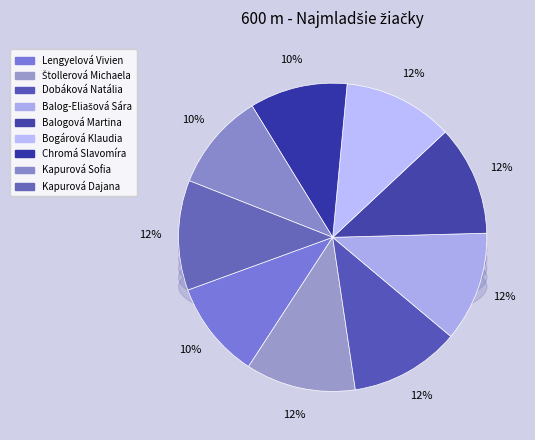

To the nearest percent, what percentage of the pie is Balogová Martina?

12%